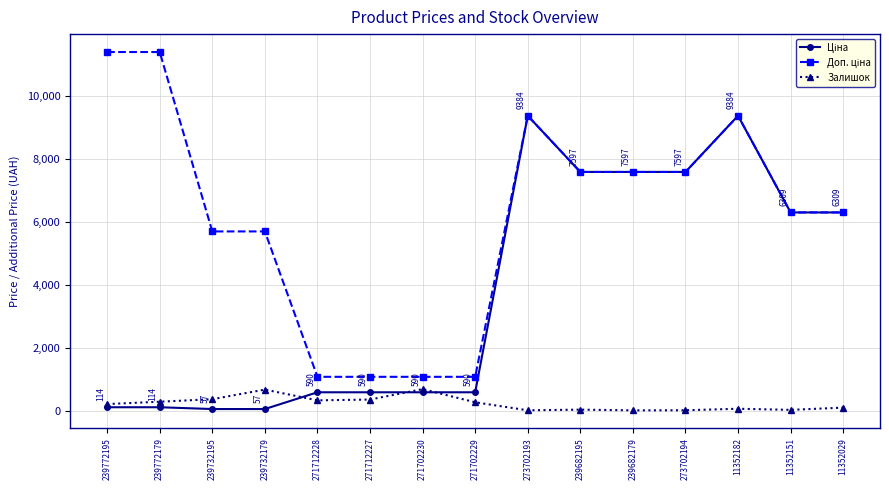

What is the total value across all series at 271712227?

2030.6